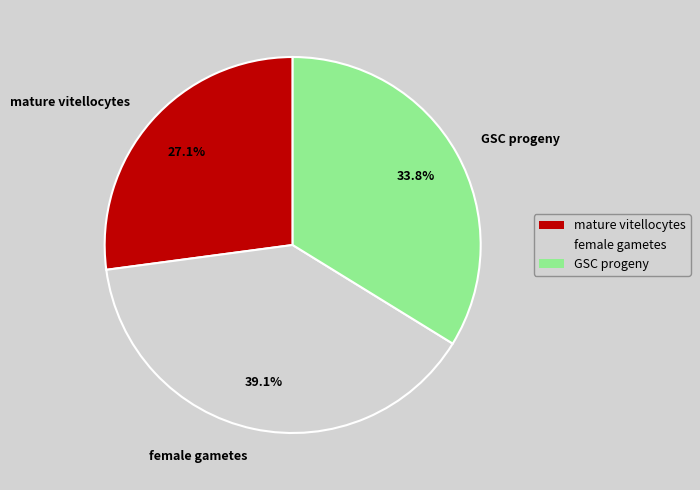

Rank the categories by value from lowest to highest.

mature vitellocytes, GSC progeny, female gametes